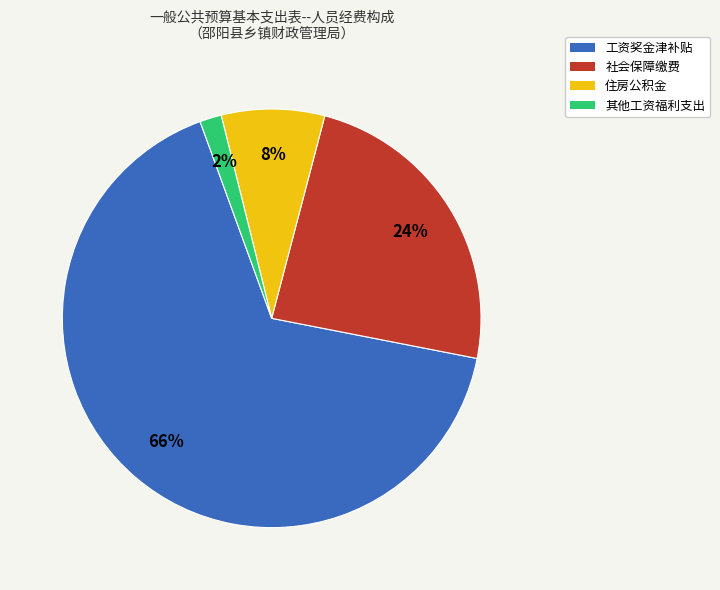

Which slice represents more than half of the pie?

工资奖金津补贴